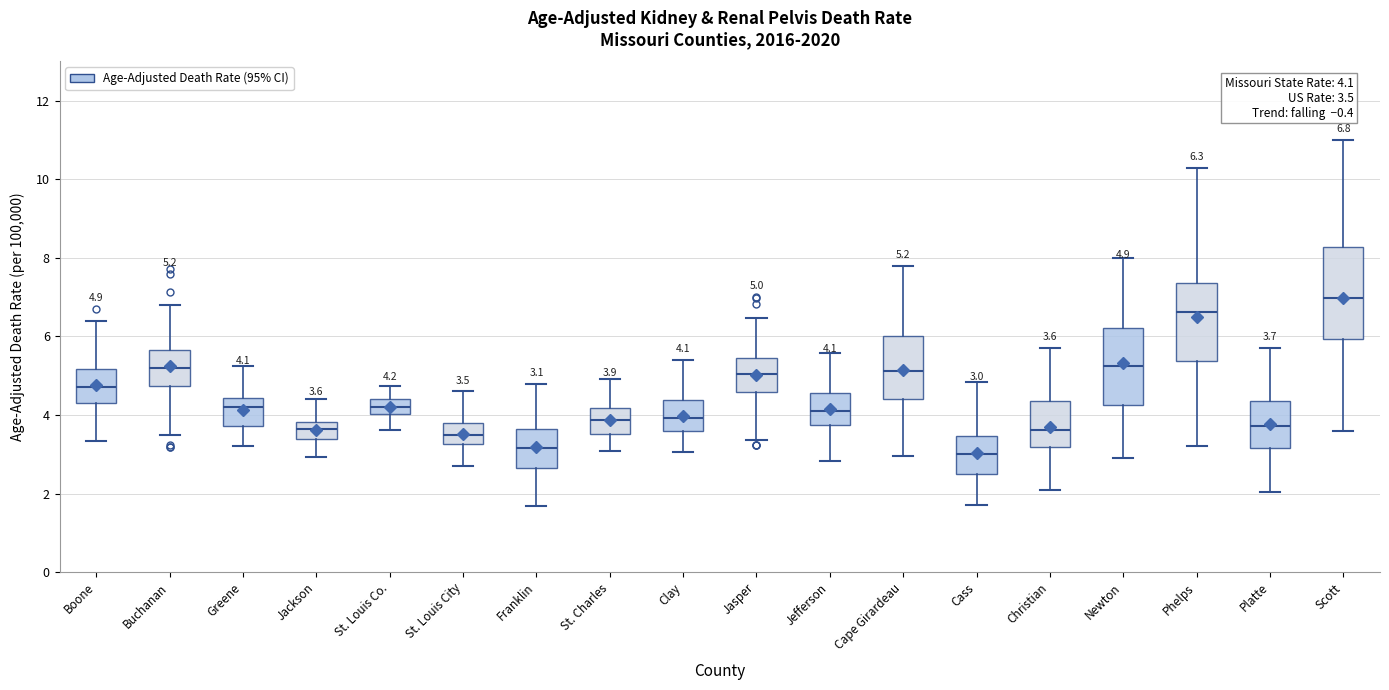

Comparing the boxes themselves (not the whiskers), which one is the tallest?

Scott